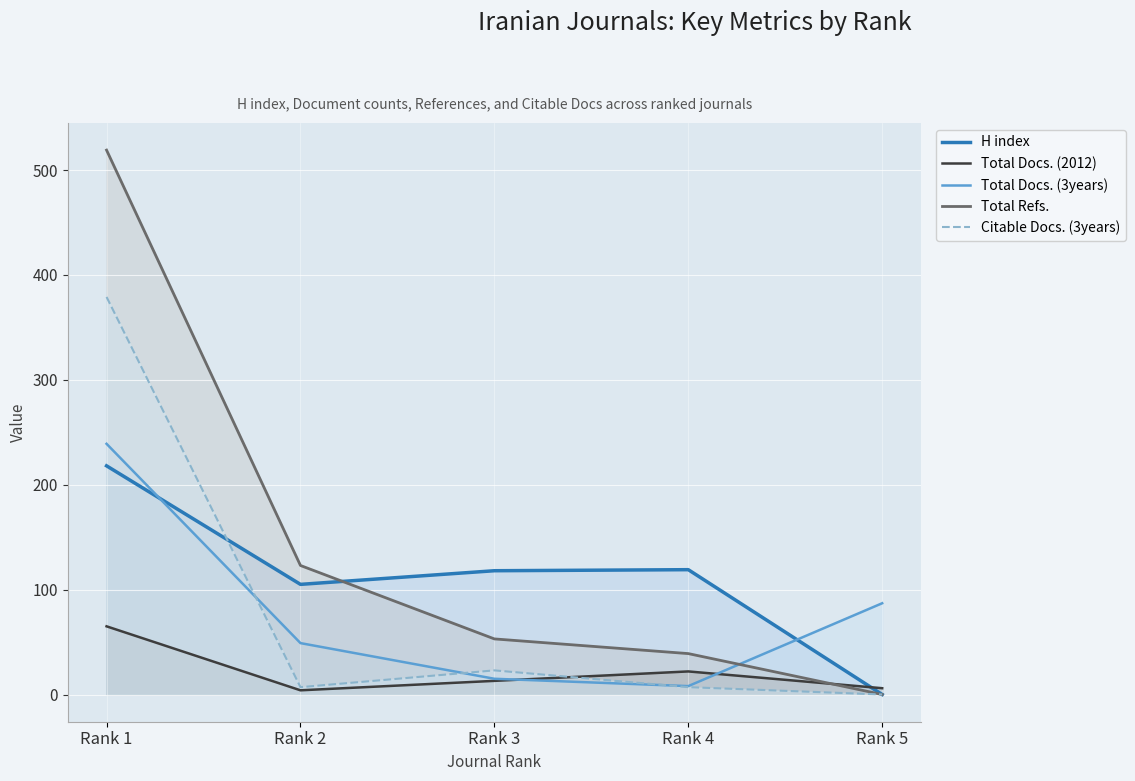

The value of Total Docs. (2012) at Rank 1 is 112. True or false?

False